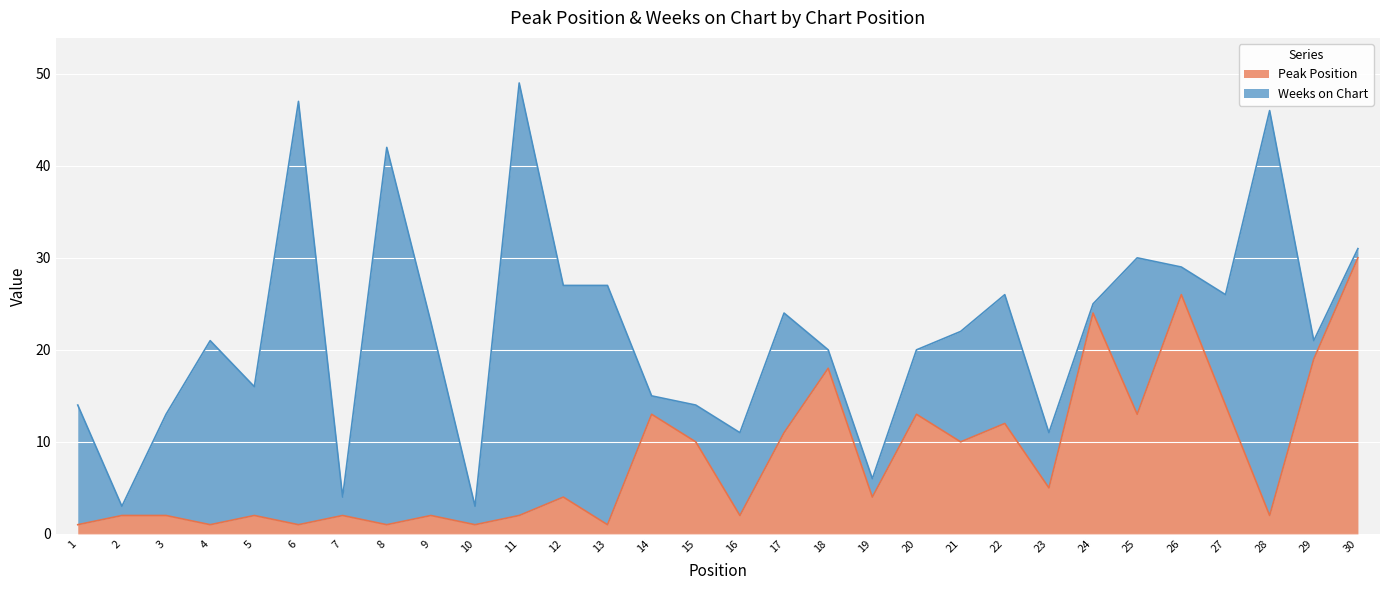

What is the change in value from 4 to 23?

+4